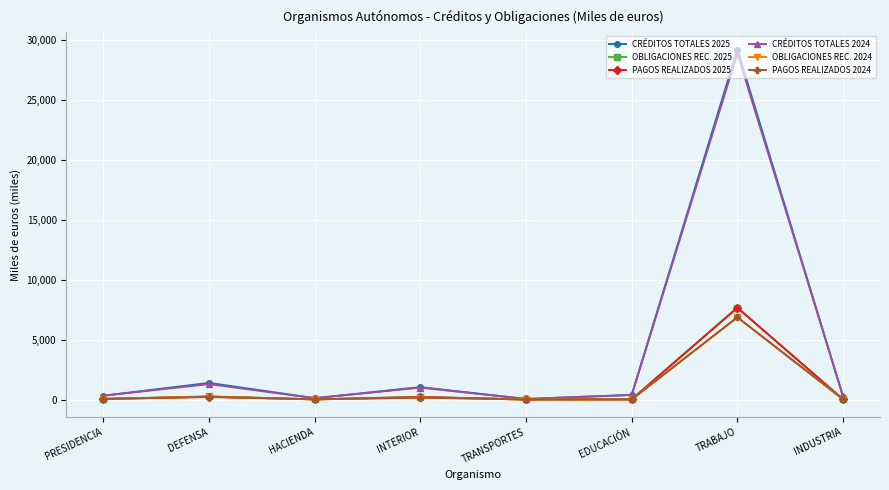

What is the highest value of the CRÉDITOS TOTALES 2025 series?

29197.3